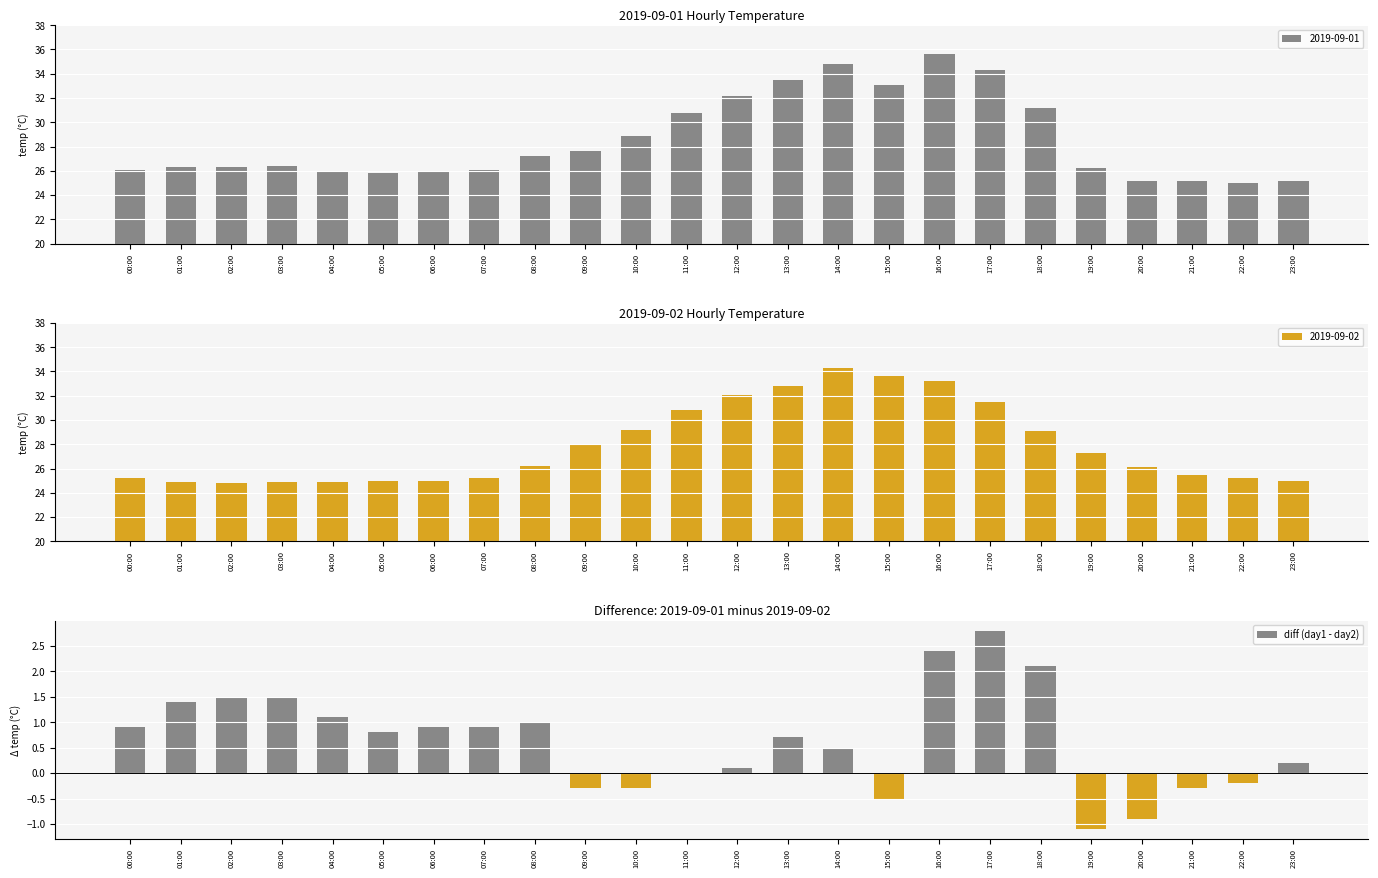

The value at 11:00 is -1.6. True or false?

False